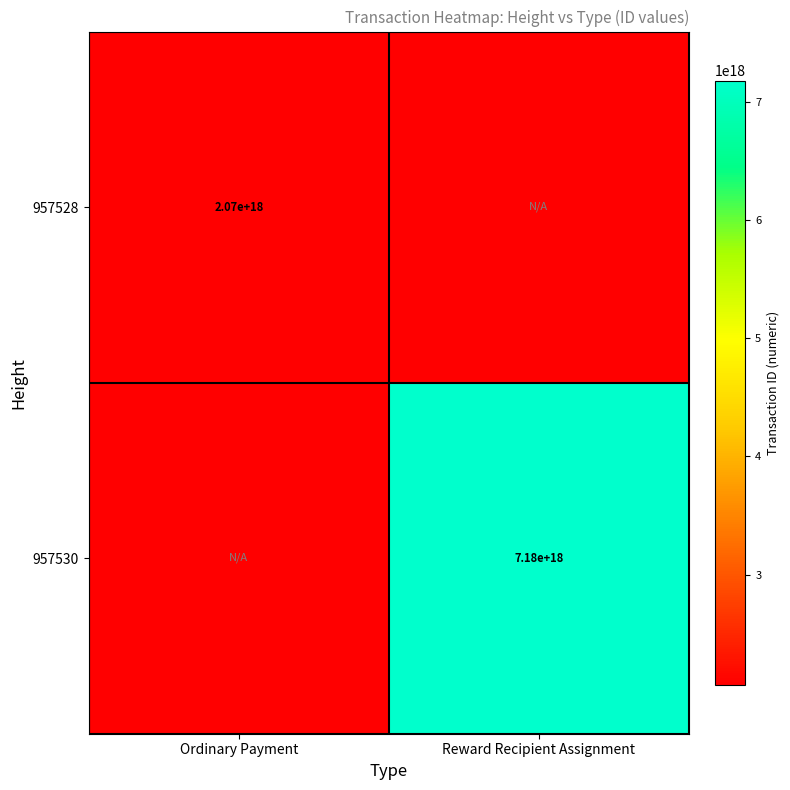

True or false: 957530 has a value of 7180000000000000000 at Reward Recipient Assignment.

True